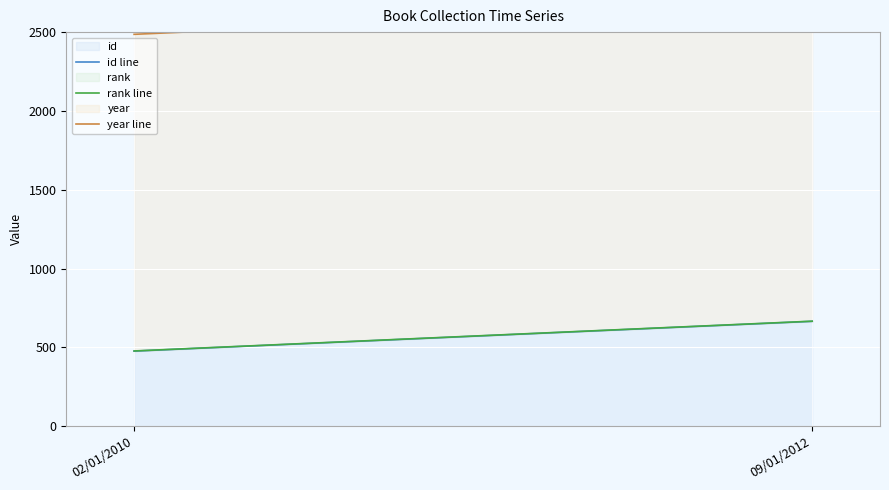

True or false: id line has a value of 311 at 02/01/2010.

False